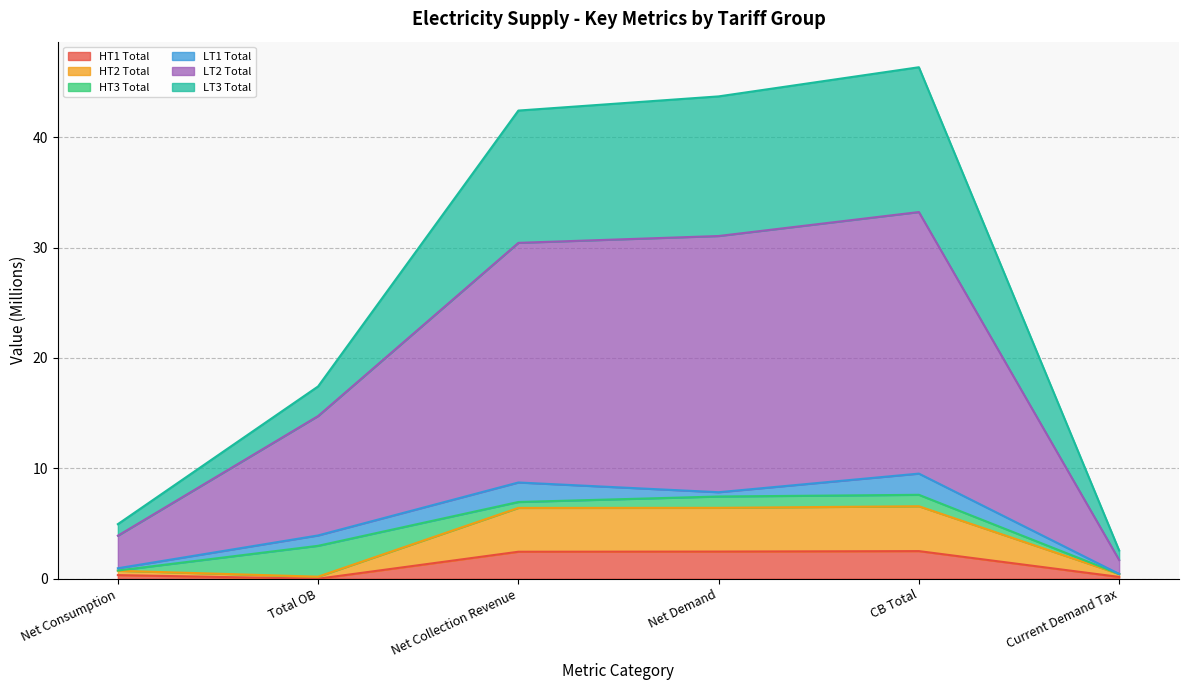

True or false: HT1 Total and LT3 Total intersect in this chart.

False